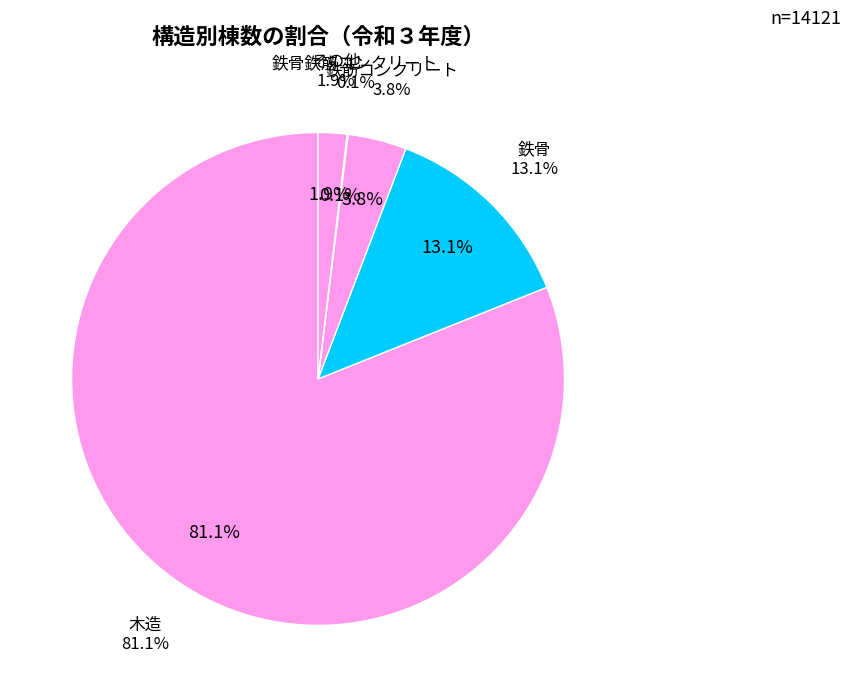

Rank the categories by value from highest to lowest.

木造, 鉄骨, 鉄筋コンクリート, その他, 鉄骨鉄筋コンクリート